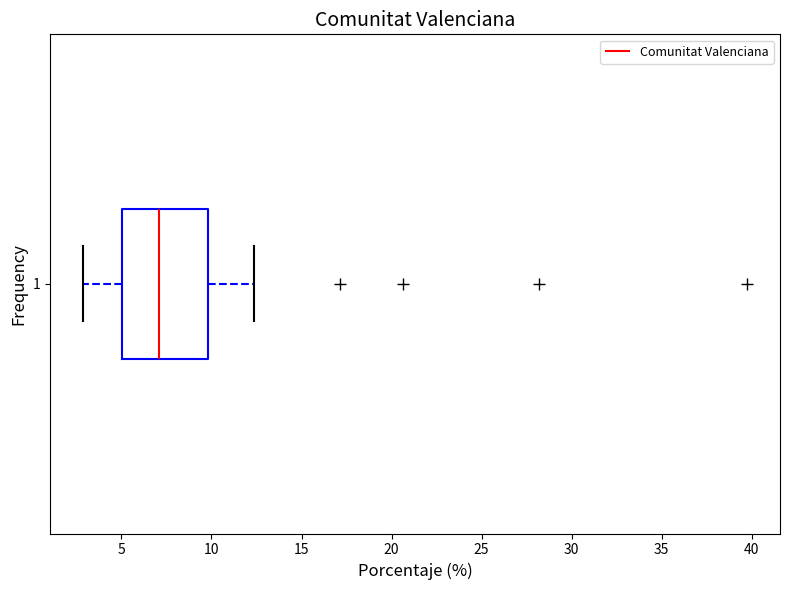

Transcribe this box plot: give where the median line is, the range the box spans, and where the two whiskers end, as read against the x-axis. The values are not printed on the chart, so give them approximately, as read against the axis.

median 7.0, box 5.0 to 10.0, whiskers 3.0 to 12.5